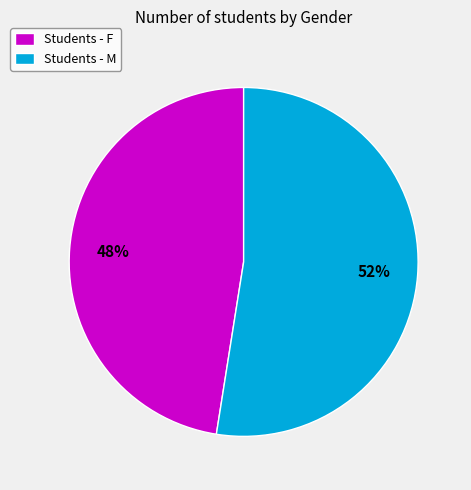

Is the sum of Students - M and Students - F greater than half?

Yes